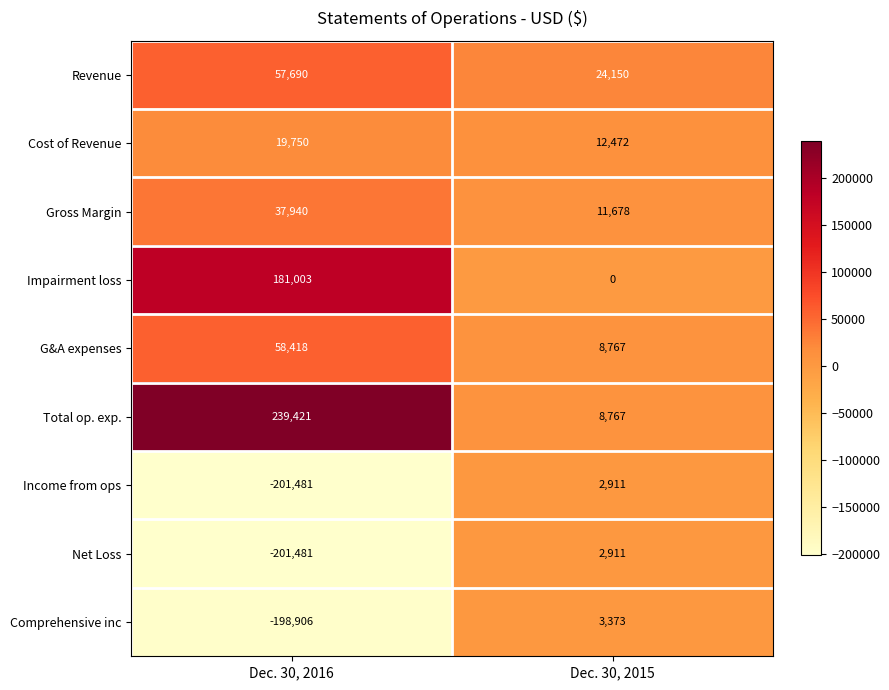

The value of Revenue at Dec. 30, 2015 is 10845. True or false?

False